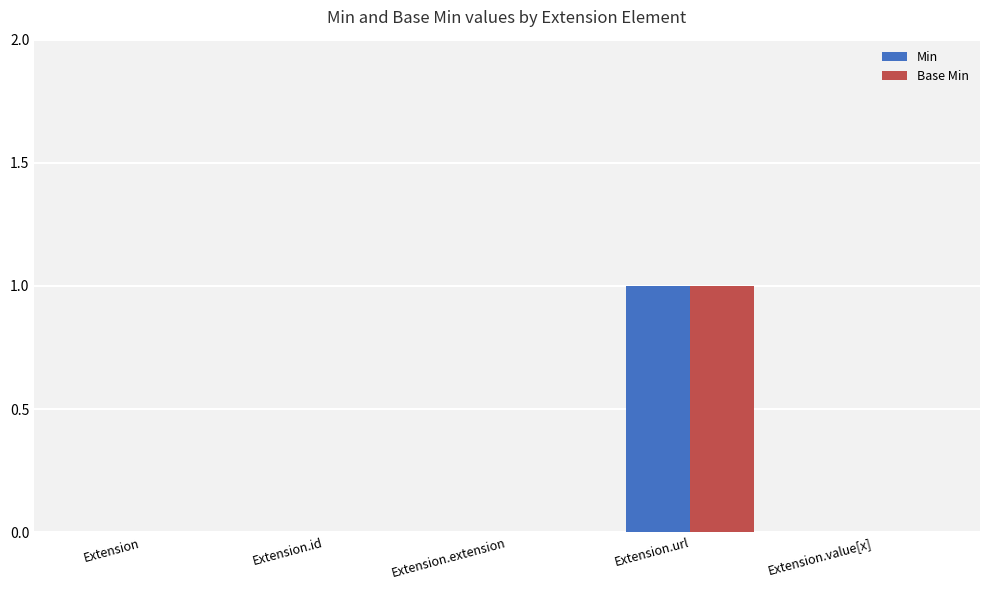

Reading left to right, extract all data points from this chart.

Min: 0	0	0	1	0
Base Min: 0	0	0	1	0